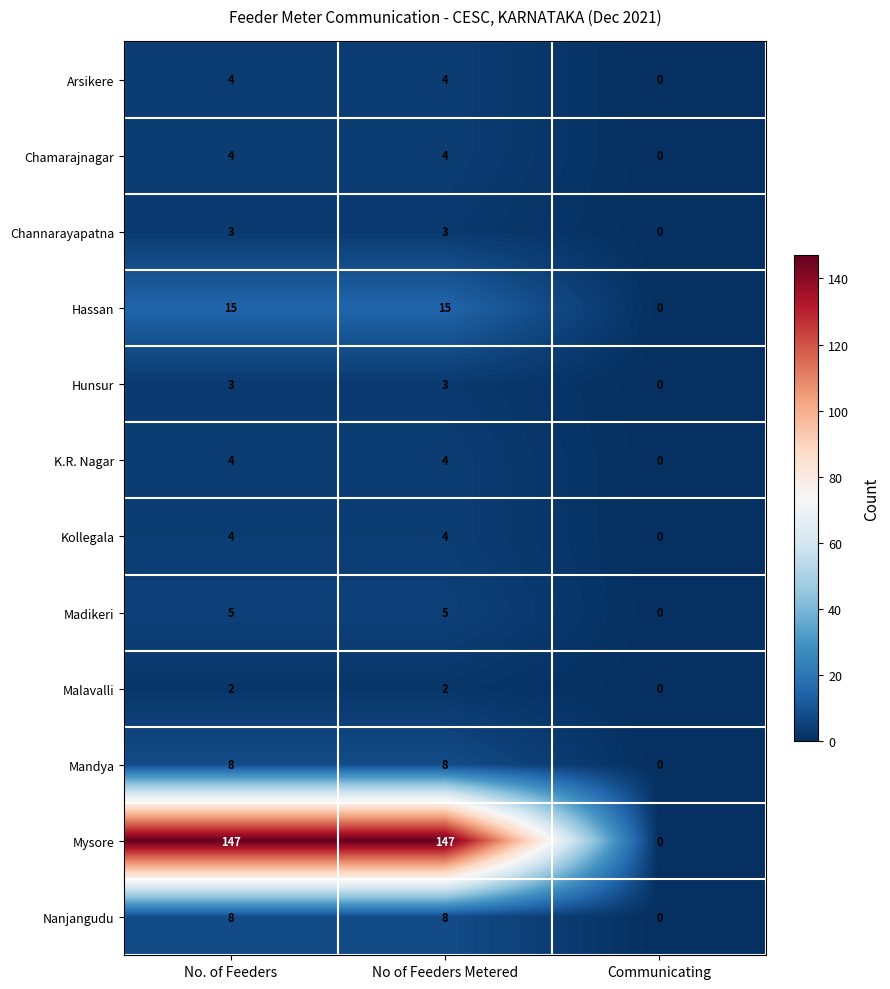

What is the maximum value for Hassan?

15